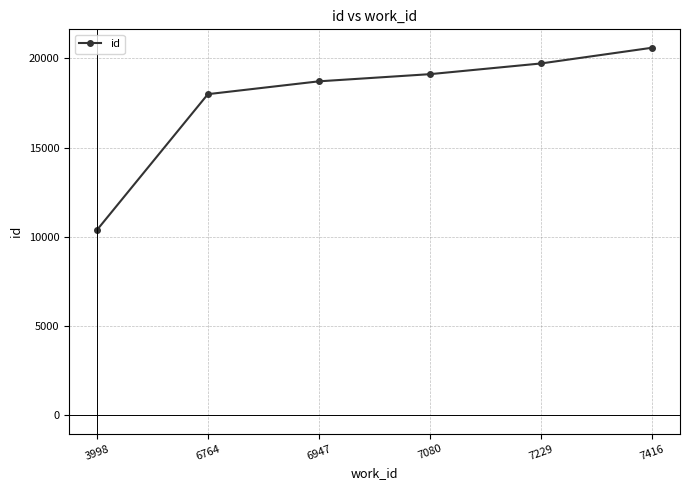

Rank the categories by value from lowest to highest.

3998, 6764, 6947, 7080, 7229, 7416